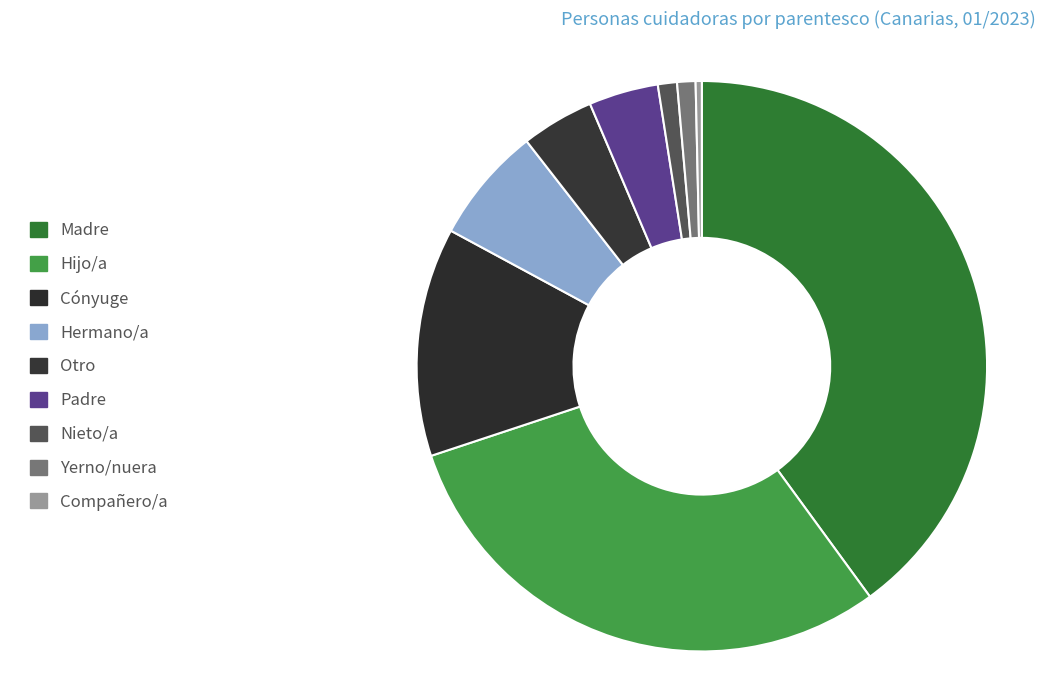

The Compañero/a slice represents 0% of the pie. True or false?

True